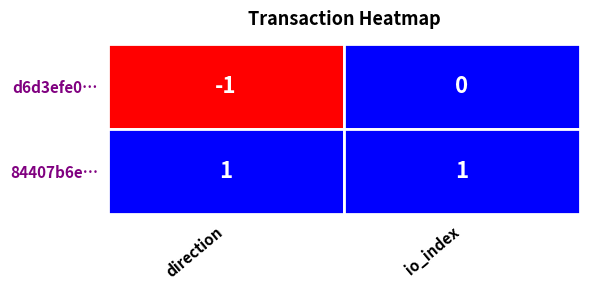

The d6d3efe0202284ab36c298e383f1765b2992ddc series shows 1 at 1. True or false?

False